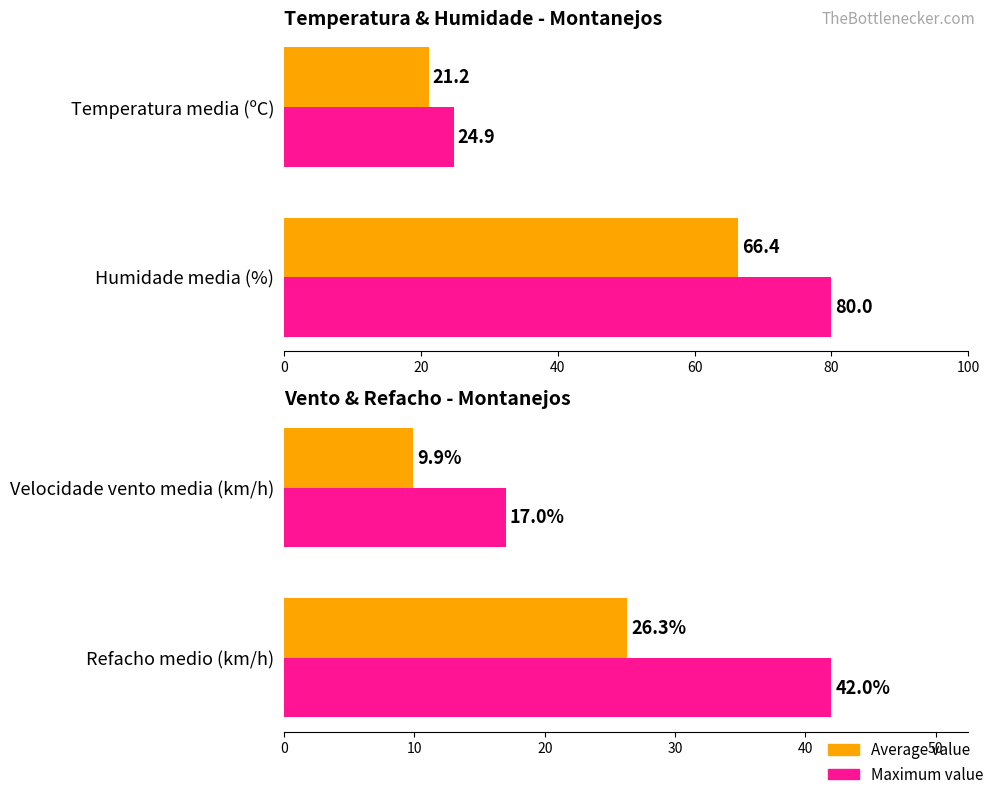

What is the value of the Average value bar at the 2nd from the left?

26.3